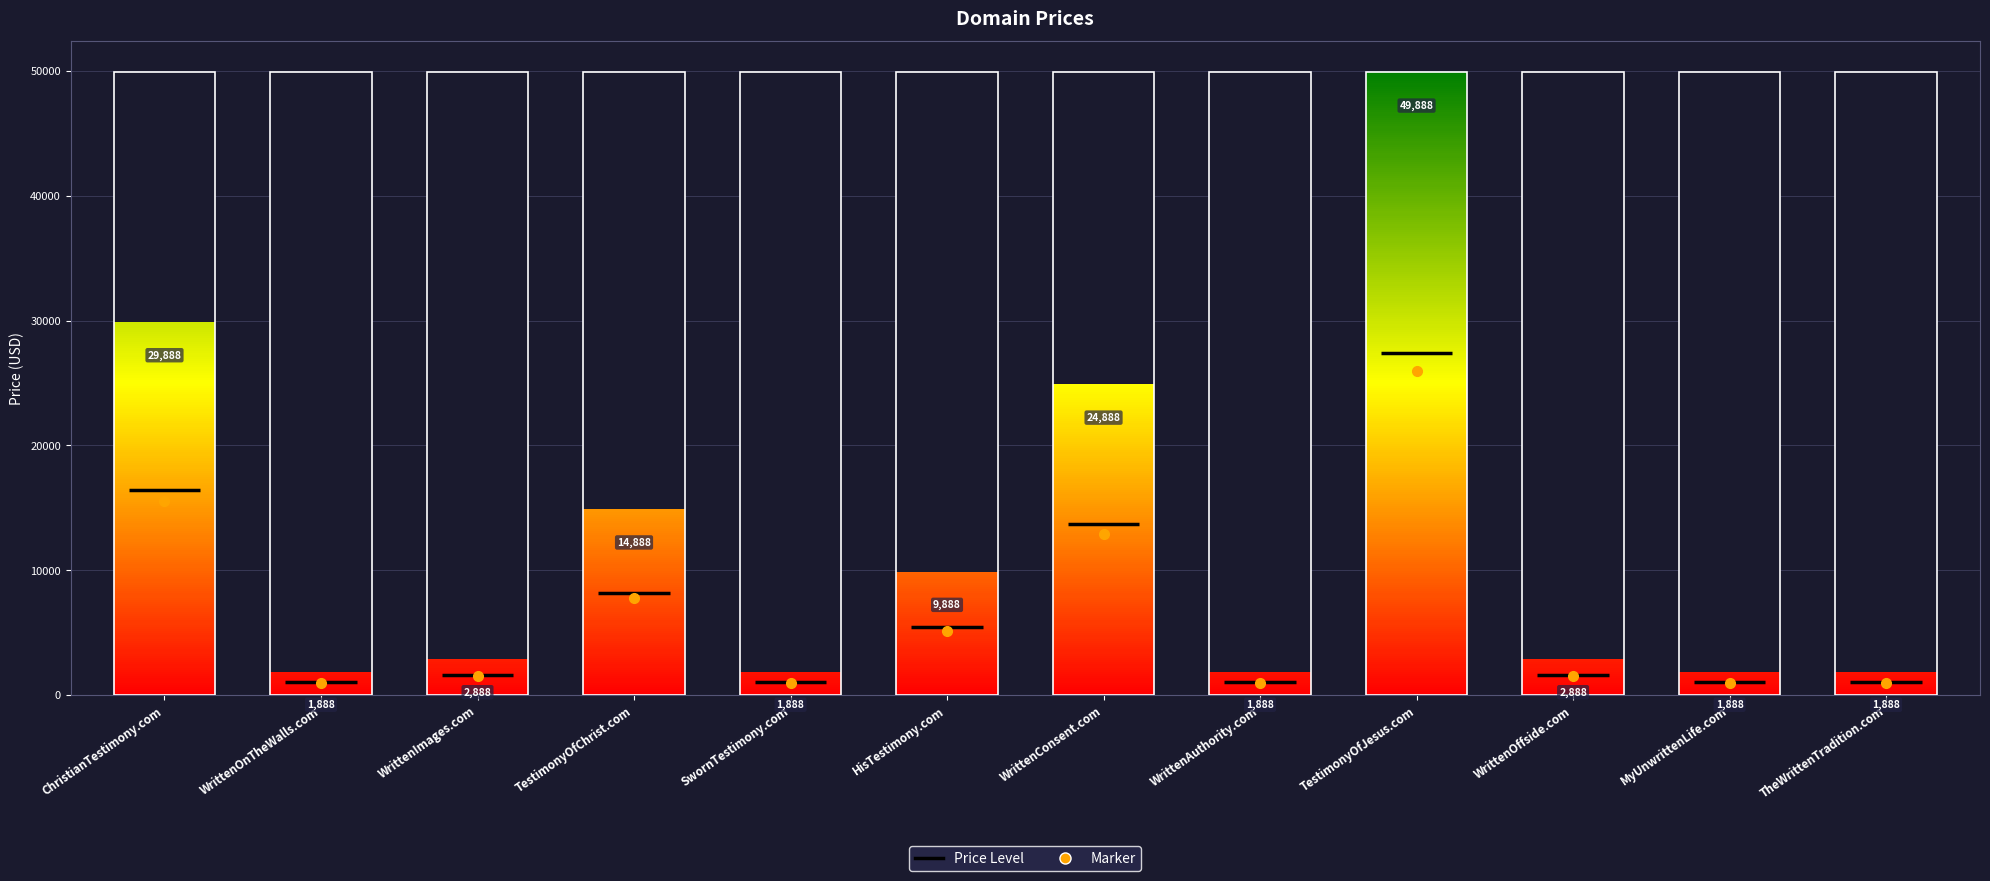

How many data points are less than 2888?

5